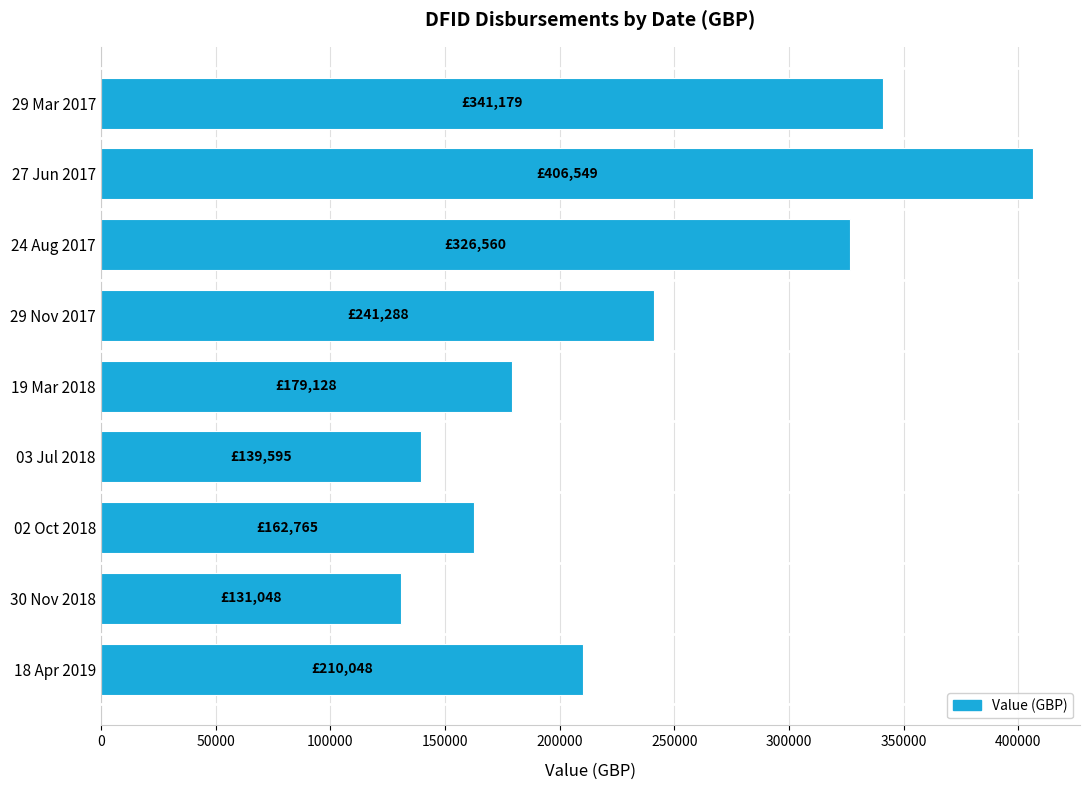

Reading bottom to top, extract all data points from this chart.

210048	131048	162765	139595	179128	241288	326560	406549	341179